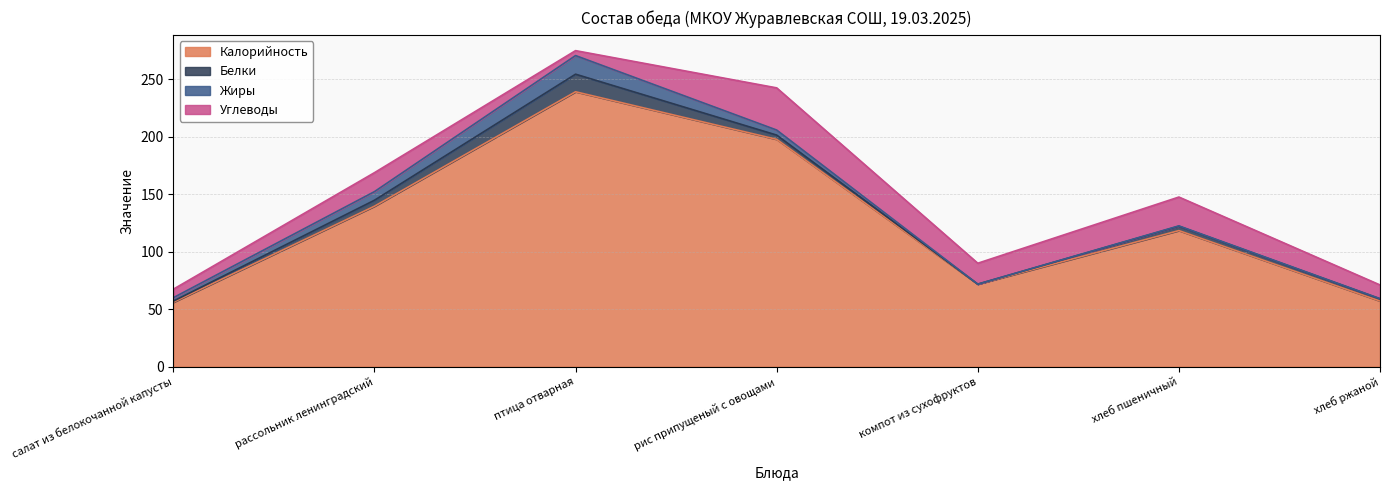

True or false: Углеводы has a value of 24.4 at рассольник ленинградский.

False